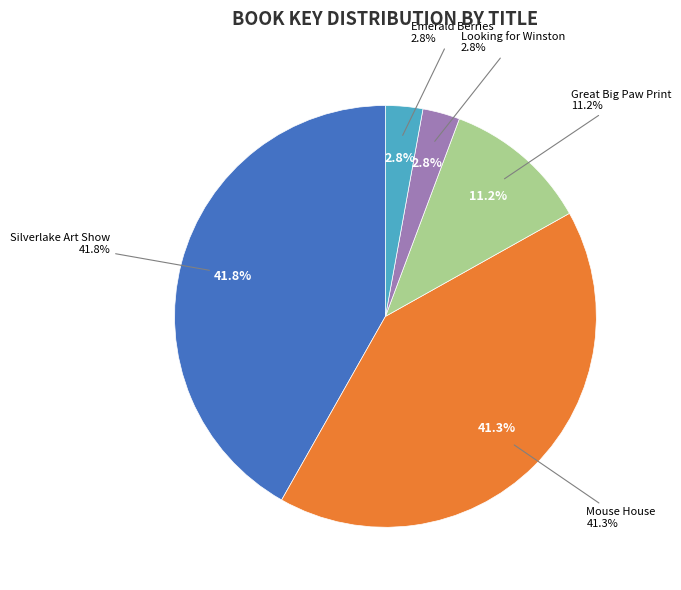

True or false: Mouse House accounts for 41% of the total.

True